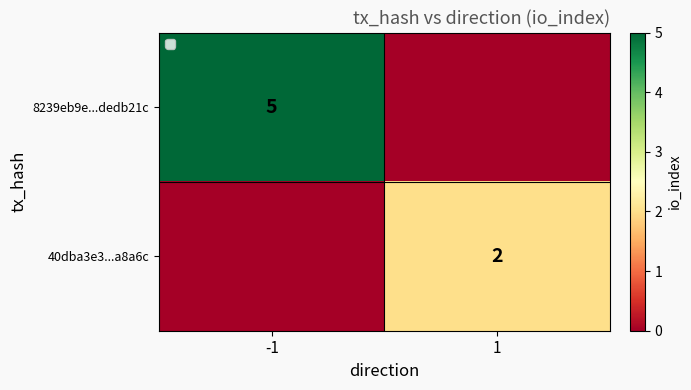

The 8239eb9e...dedb21c series shows 5 at -1. True or false?

True